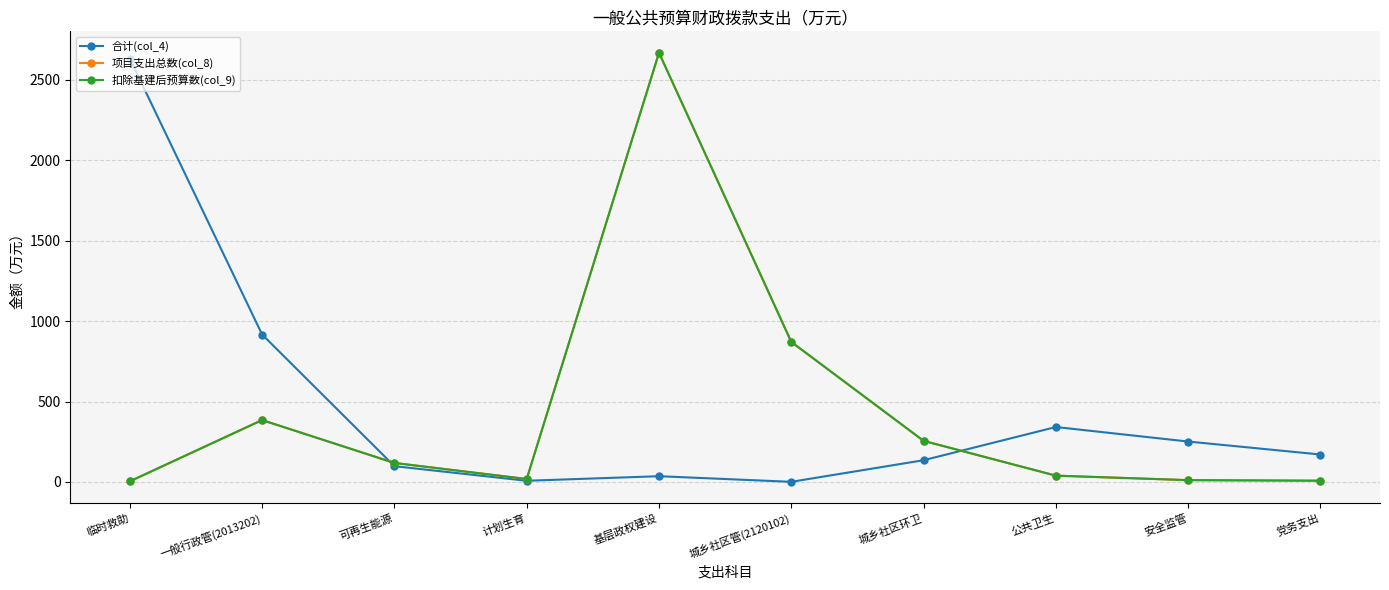

What is the approximate value of 扣除基建后预算数(col_9) at 一般行政管(2013202)?

384.9